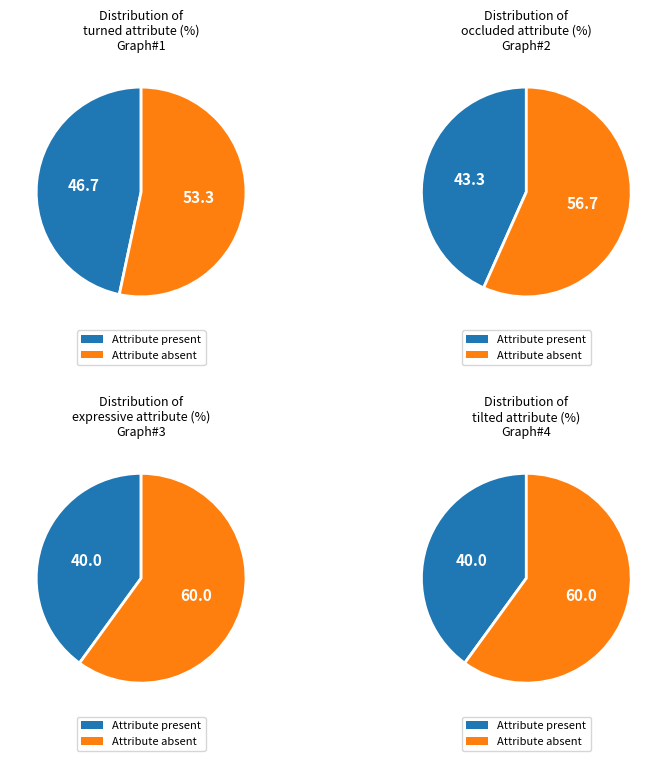

What percentage is NOT represented by 2?

100.0%